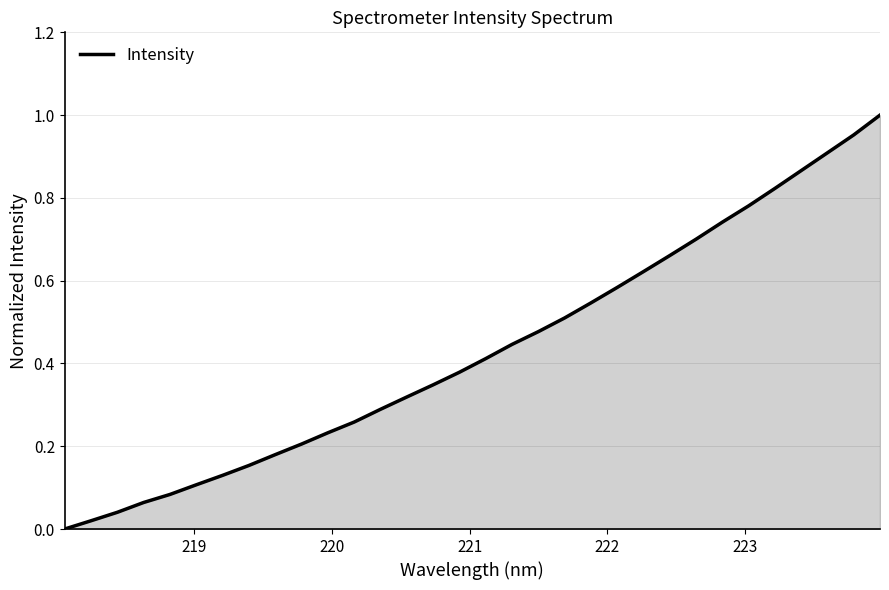

Does the chart display data point markers on the line(s)?

No